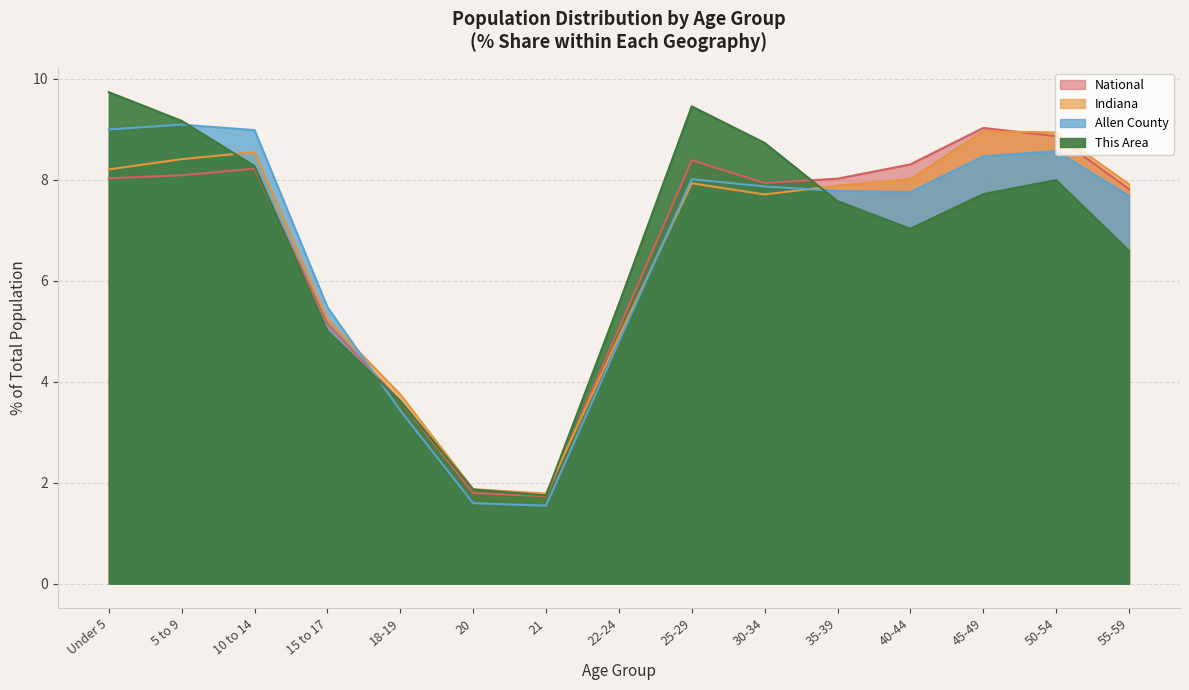

Reading right to left, transcribe all the data shown in this chart.

This Area: 6.6	8.0	7.7	7.0	7.6	8.7	9.5	5.5	1.7	1.9	3.6	5.0	8.3	9.2	9.7
Allen County: 7.7	8.6	8.5	7.8	7.8	7.9	8.0	4.8	1.5	1.6	3.4	5.5	9.0	9.1	9.0
Indiana: 7.9	8.9	9.0	8.0	7.9	7.7	7.9	4.9	1.8	1.9	3.7	5.2	8.5	8.4	8.2
National: 7.8	8.9	9.0	8.3	8.0	7.9	8.4	5.1	1.7	1.8	3.6	5.1	8.2	8.1	8.0